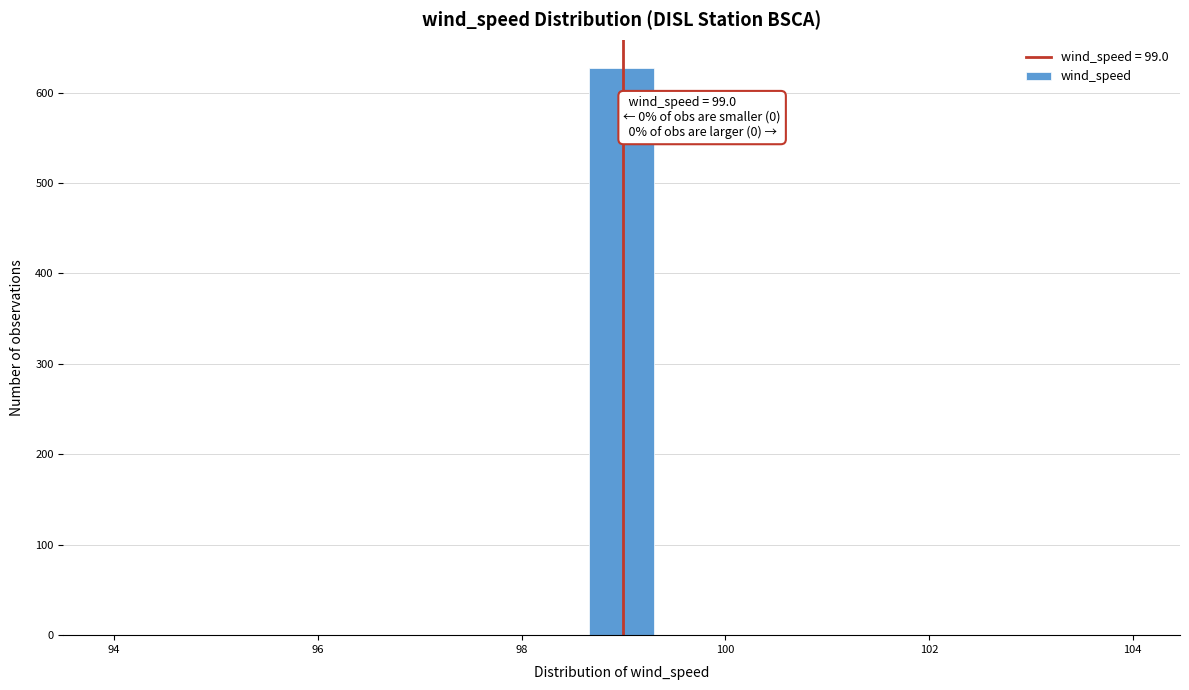

Around what value on the x-axis is the tallest bar? Give the approximate position of its centre, as read against the axis.

99.0